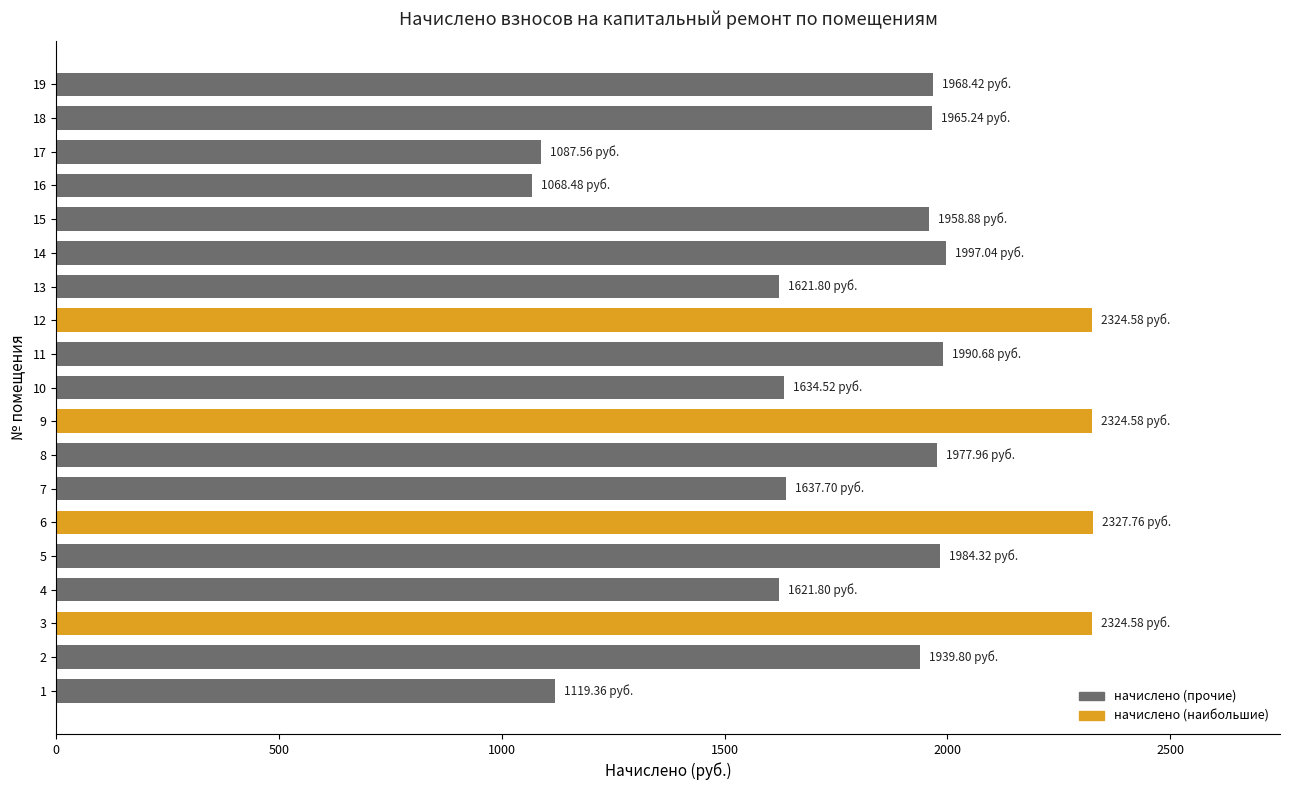

How many data points does each series have?

19